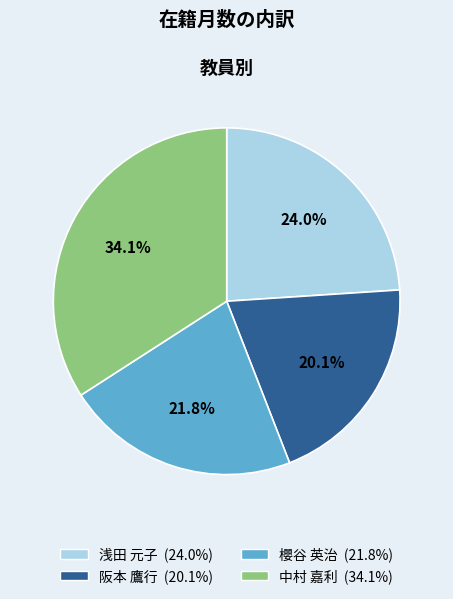

Count the number of slices in the pie.

4